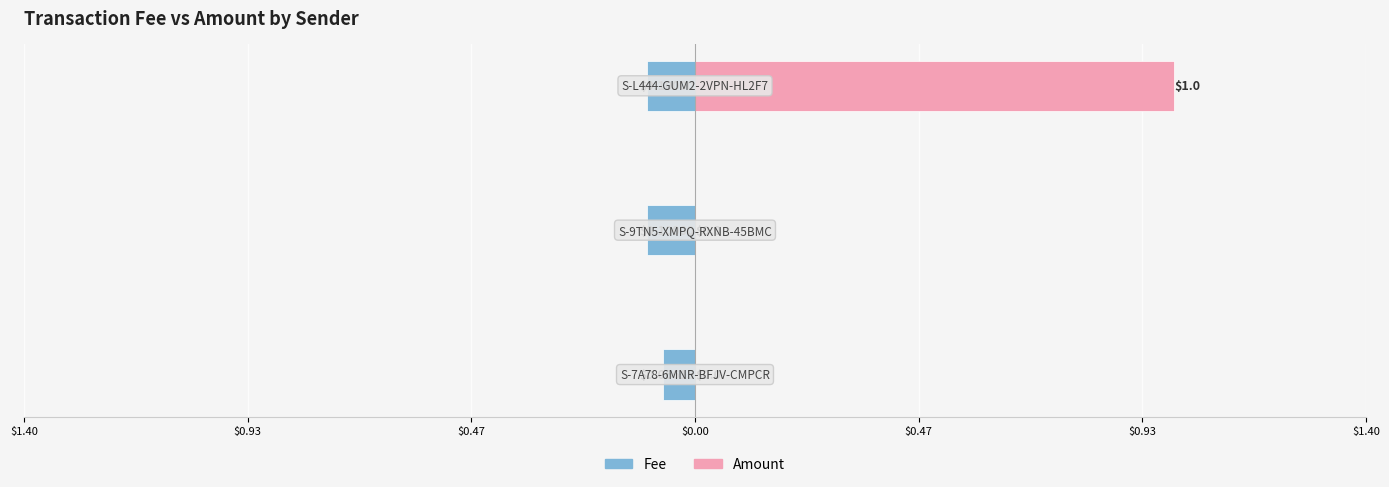

What are all the series names shown in the legend?

Fee, Amount